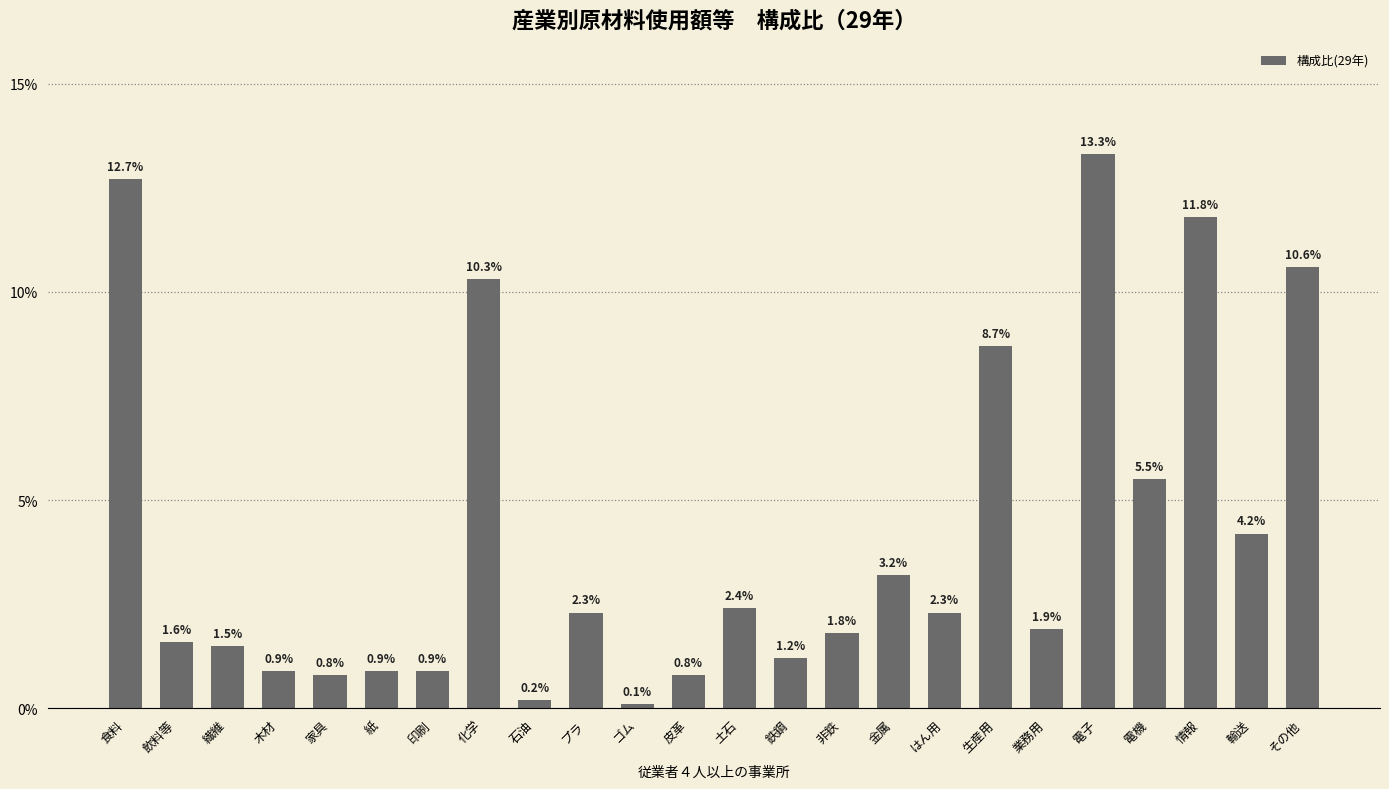

Reading left to right, list all the values displayed in this chart.

食料=12.7	飲料等=1.6	繊維=1.5	木材=0.9	家具=0.8	紙=0.9	印刷=0.9	化学=10.3	石油=0.2	プラ=2.3	ゴム=0.1	皮革=0.8	土石=2.4	鉄鋼=1.2	非鉄=1.8	金属=3.2	はん用=2.3	生産用=8.7	業務用=1.9	電子=13.3	電機=5.5	情報=11.8	輸送=4.2	その他=10.6